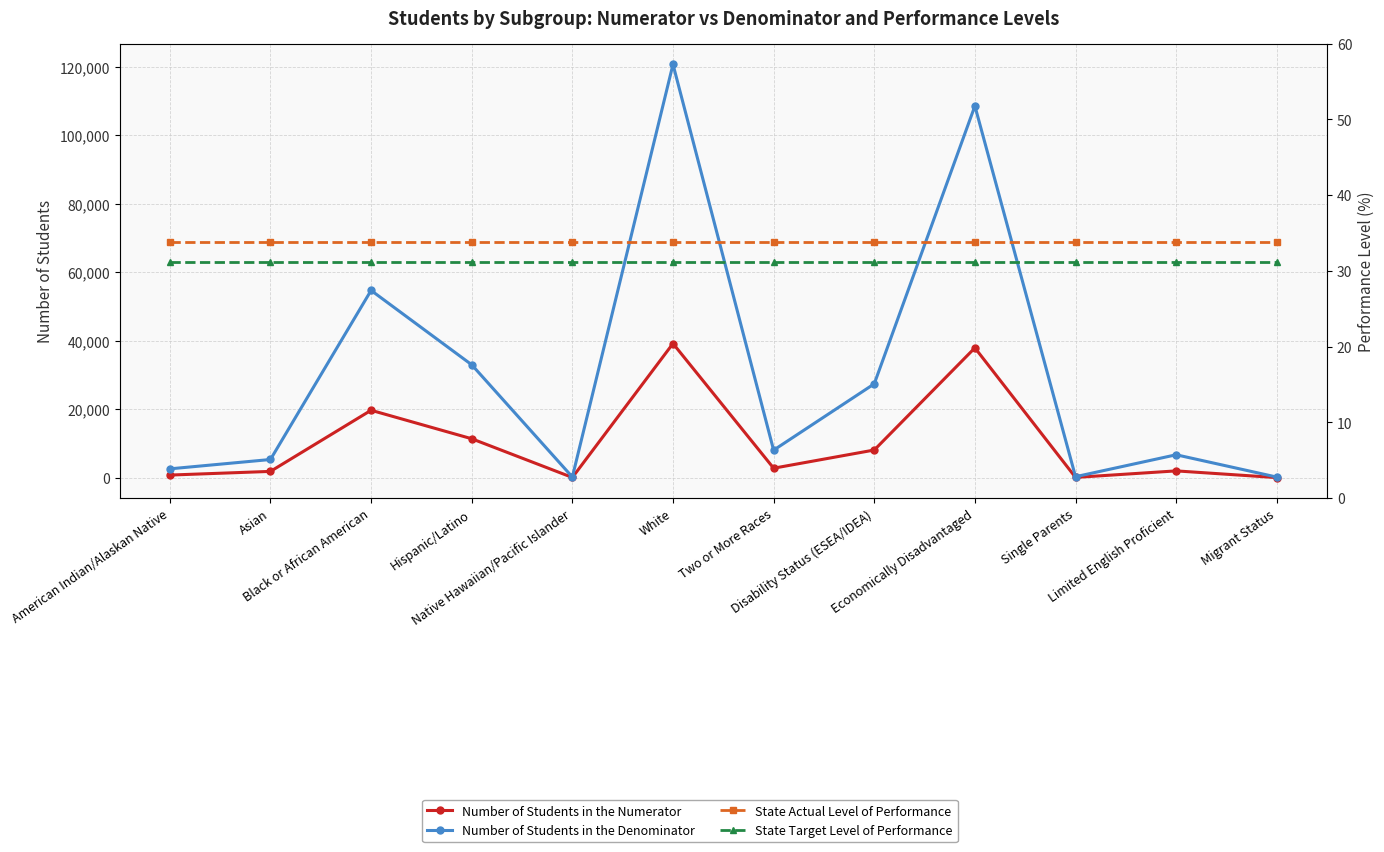

At which category does the chart reach its peak across all series?

White